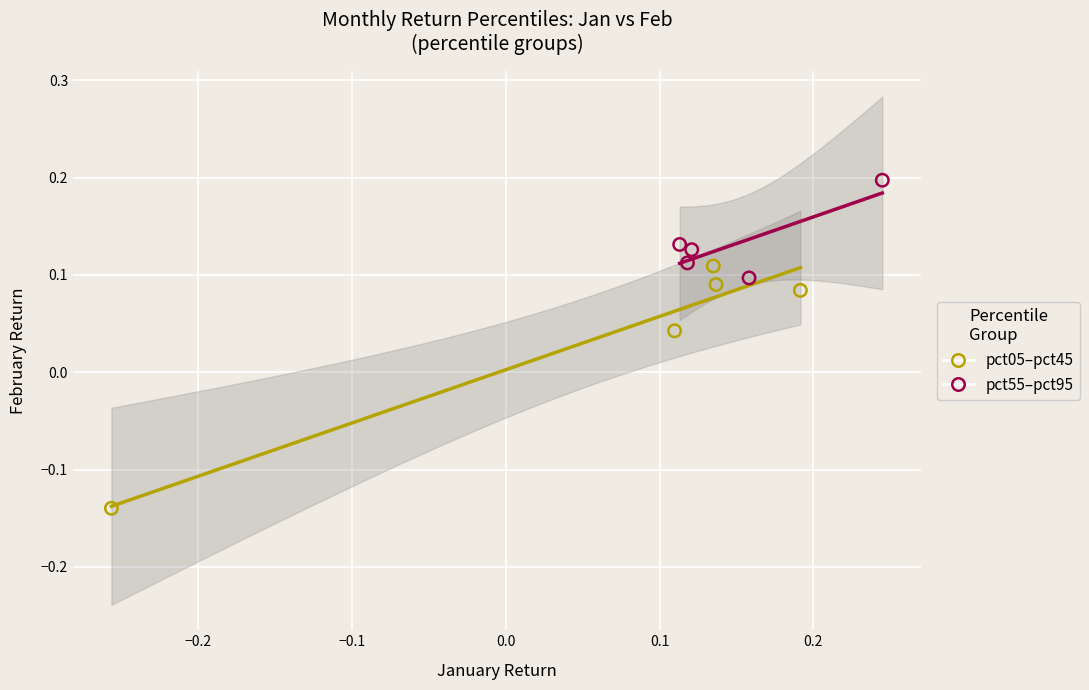

Which series has the largest Y range (max minus min)?

pct05–pct45